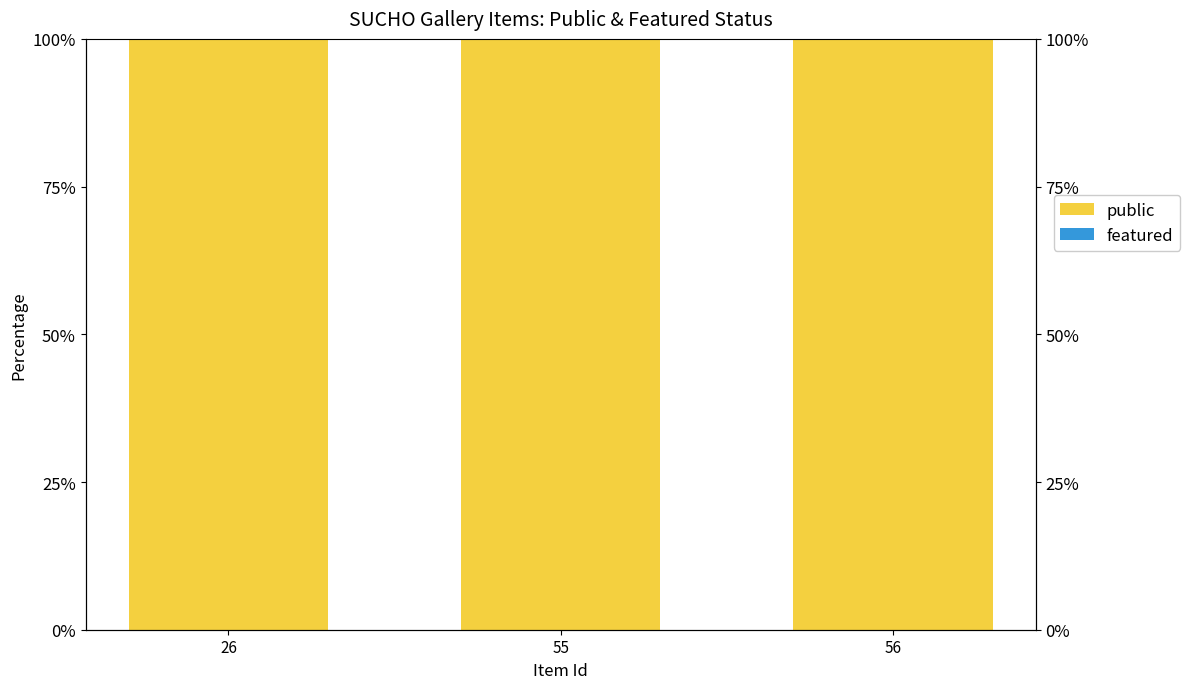

How many distinct data groups are displayed?

2